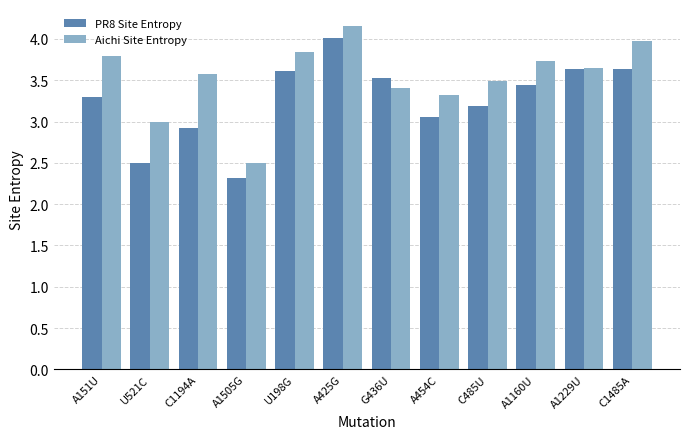

What position from the right is A454C?

5